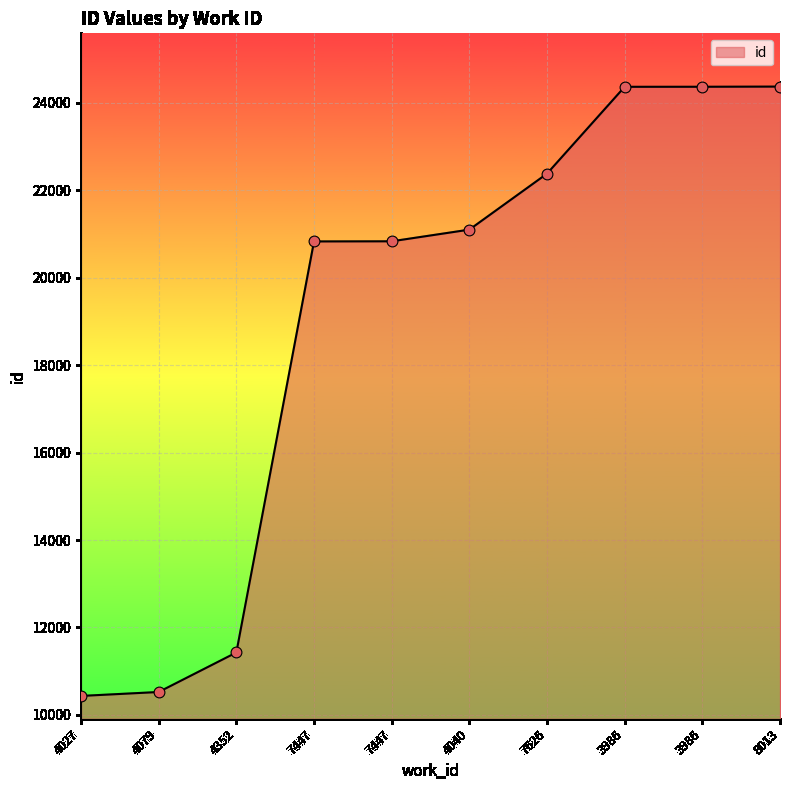

Which has a higher value, 7447 or 4040?

4040